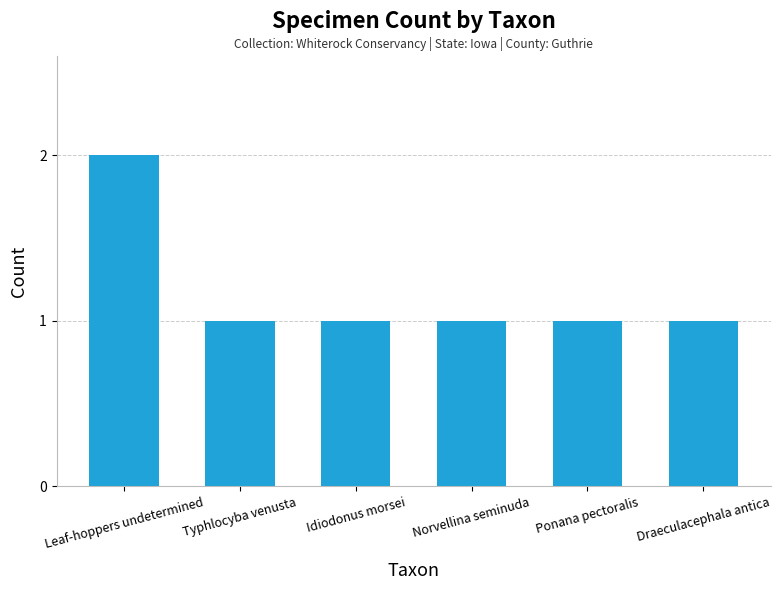

Count the values in the range 1 to 2.

6